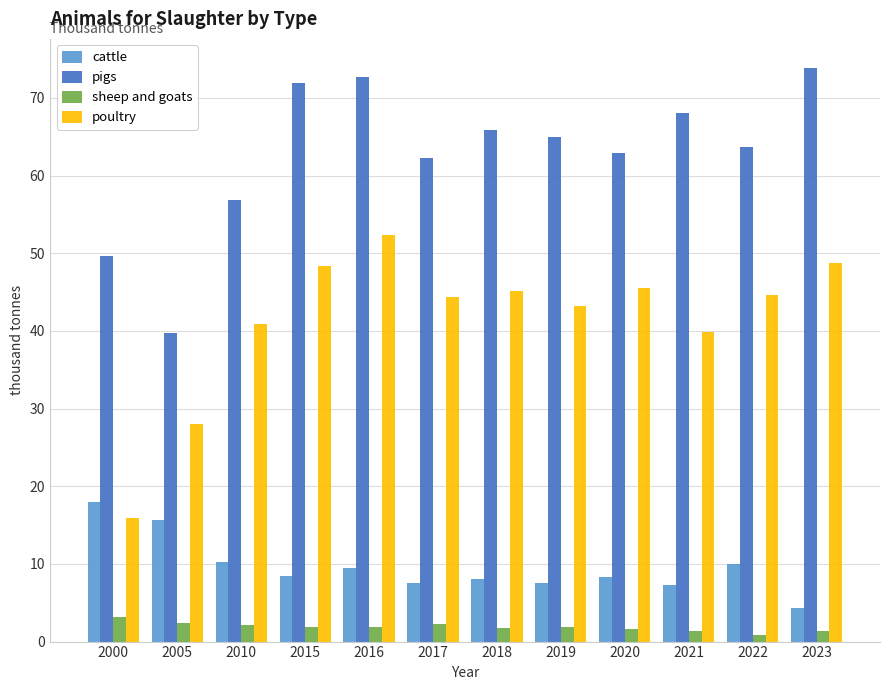

The value of cattle at 2017 is 7.6. True or false?

True